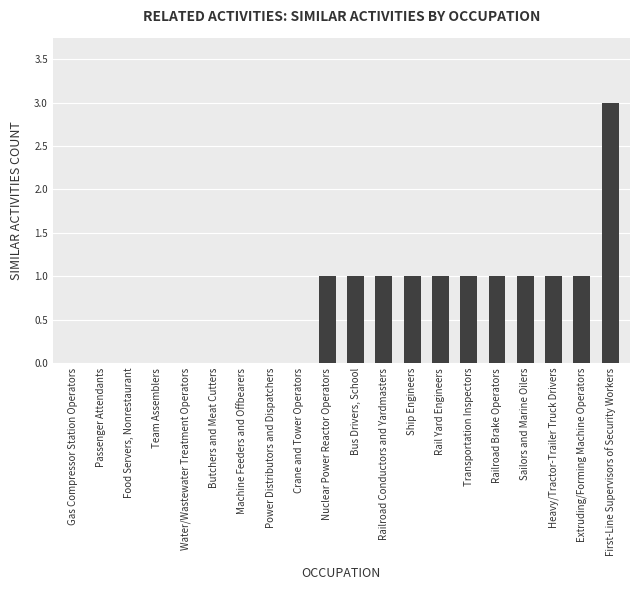

What is the sum of all values?

13